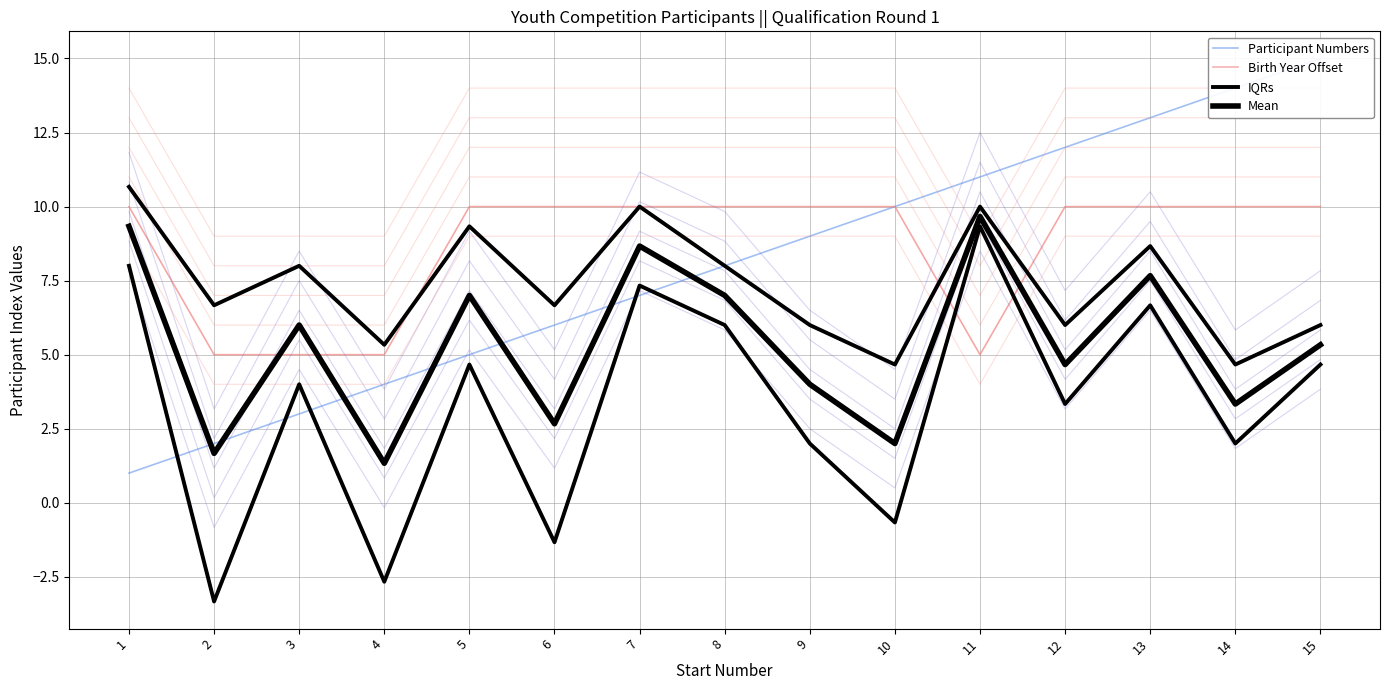

The value of IQRs at 14 is 4.7. True or false?

True